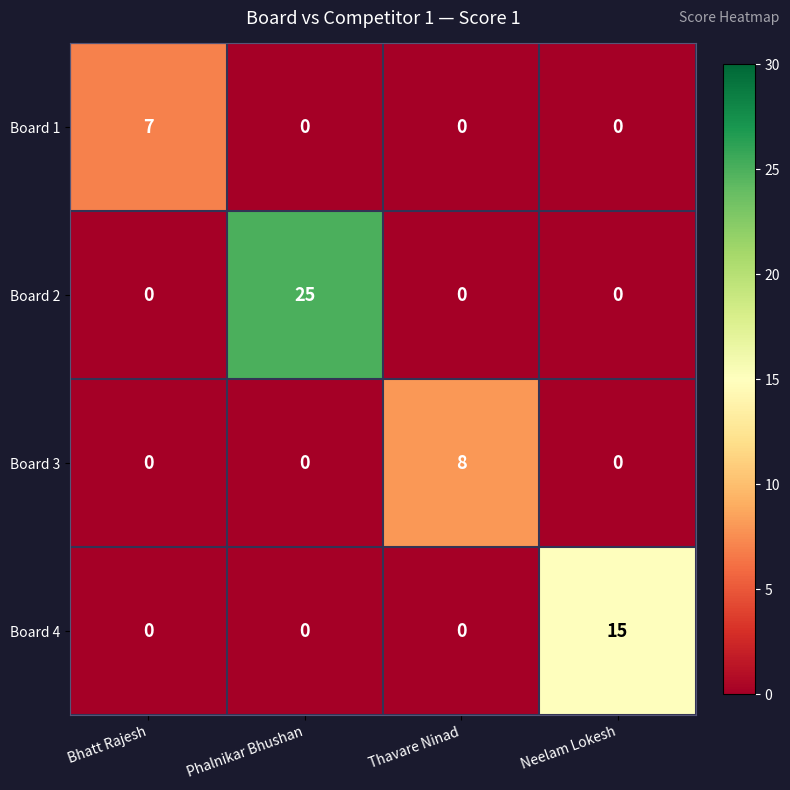

Which series has the largest total across all categories?

Board 2